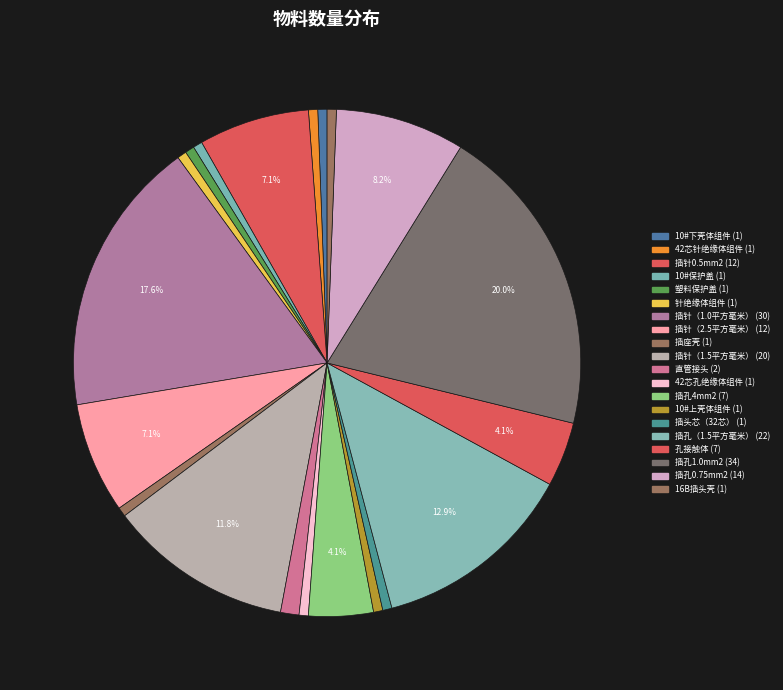

Is there a majority slice in this chart?

No